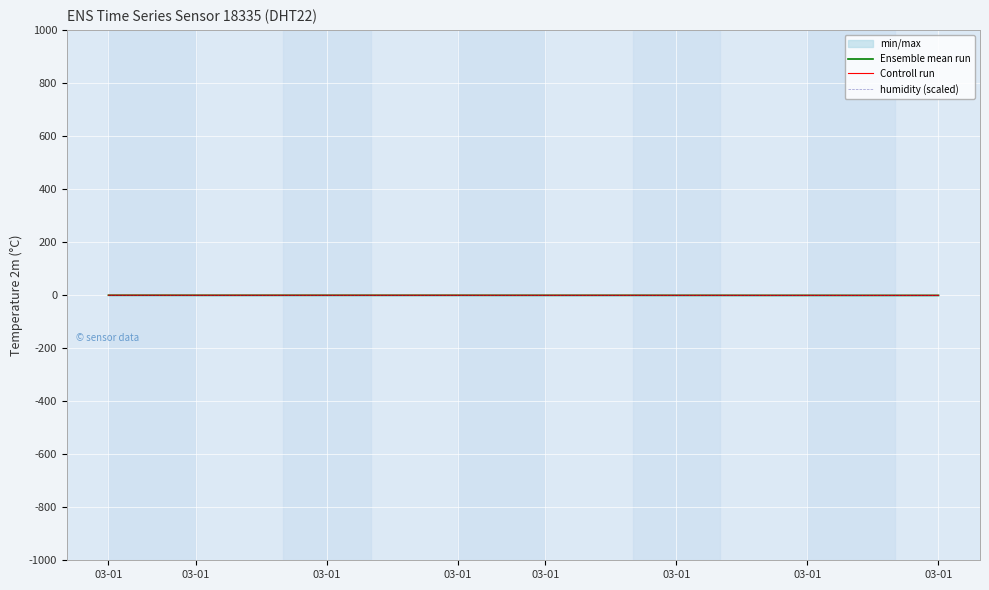

True or false: Ensemble mean run has more than 0 interior local peaks.

False